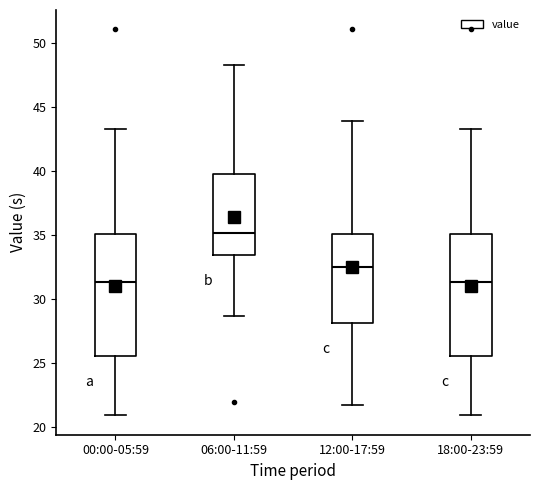

Reading left to right, read every box against the y-axis: the position of its median line, the range the box covers, and the ends of its whiskers. The values are not printed on the chart, so give them approximately, as read against the axis.

00:00-05:59: median 31.5, box 25.5 to 35.0, whiskers 21.0 to 43.5
06:00-11:59: median 35.0, box 33.5 to 40.0, whiskers 28.5 to 48.5
12:00-17:59: median 32.5, box 28.0 to 35.0, whiskers 22.0 to 44.0
18:00-23:59: median 31.5, box 25.5 to 35.0, whiskers 21.0 to 43.5